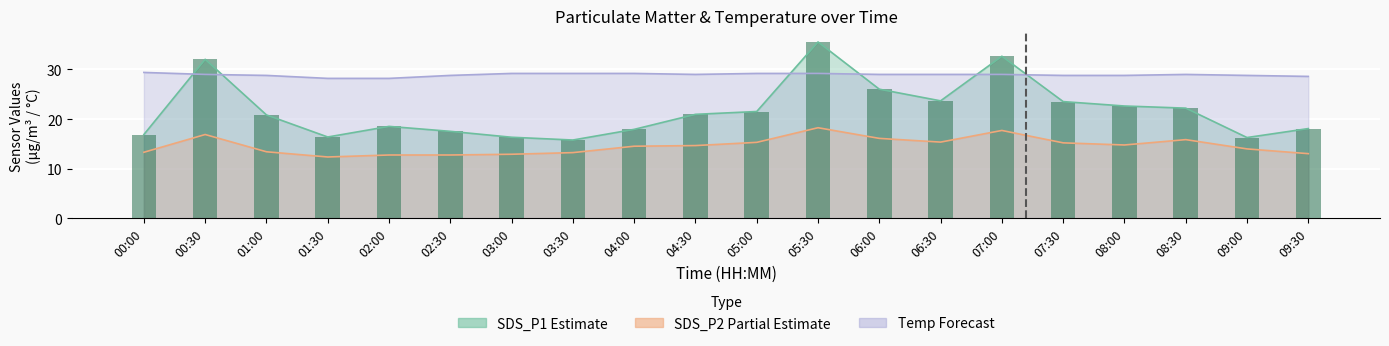

Reading left to right, extract all data points from this chart.

16.9	32.0	20.8	16.4	18.5	17.5	16.3	15.8	17.9	20.9	21.5	35.5	26.0	23.7	32.7	23.5	22.6	22.2	16.3	18.1